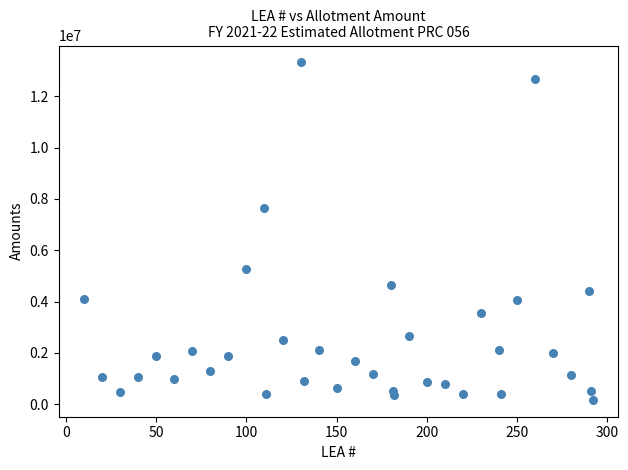

What Y value in the scatter plot is closest to 6744681?

7641483